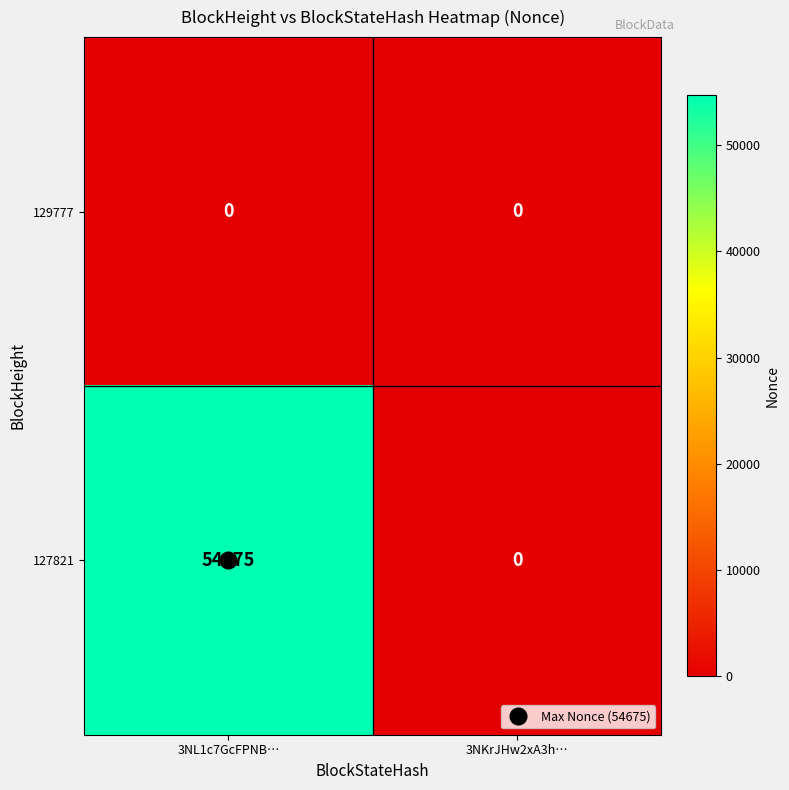

The value of 129777 at 3NL1c7GcFPNB… is 0. True or false?

True